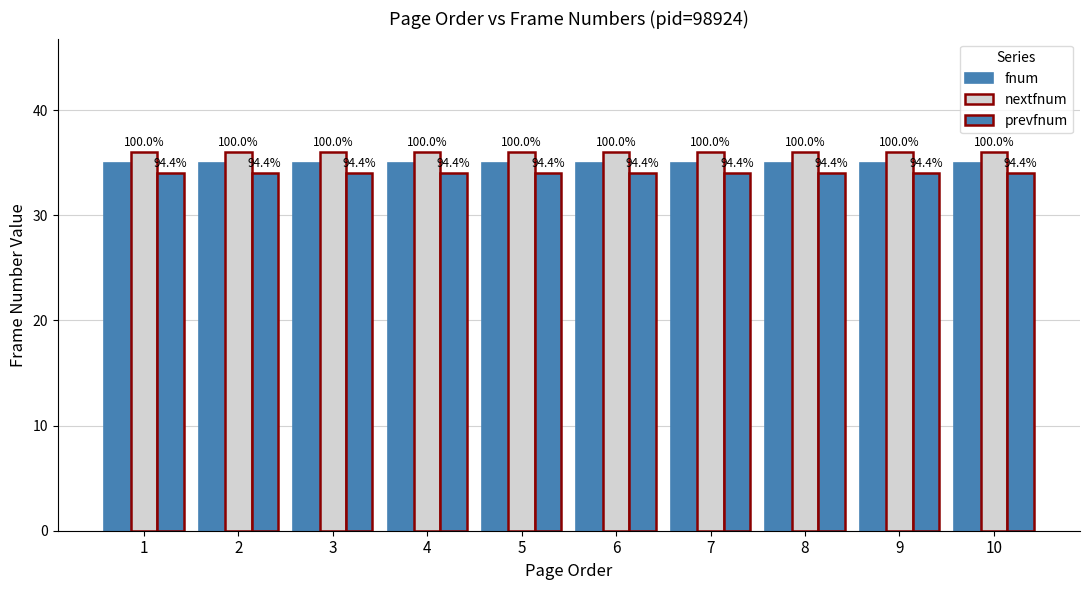

Rank the series by their maximum value, from highest to lowest.

nextfnum, fnum, prevfnum